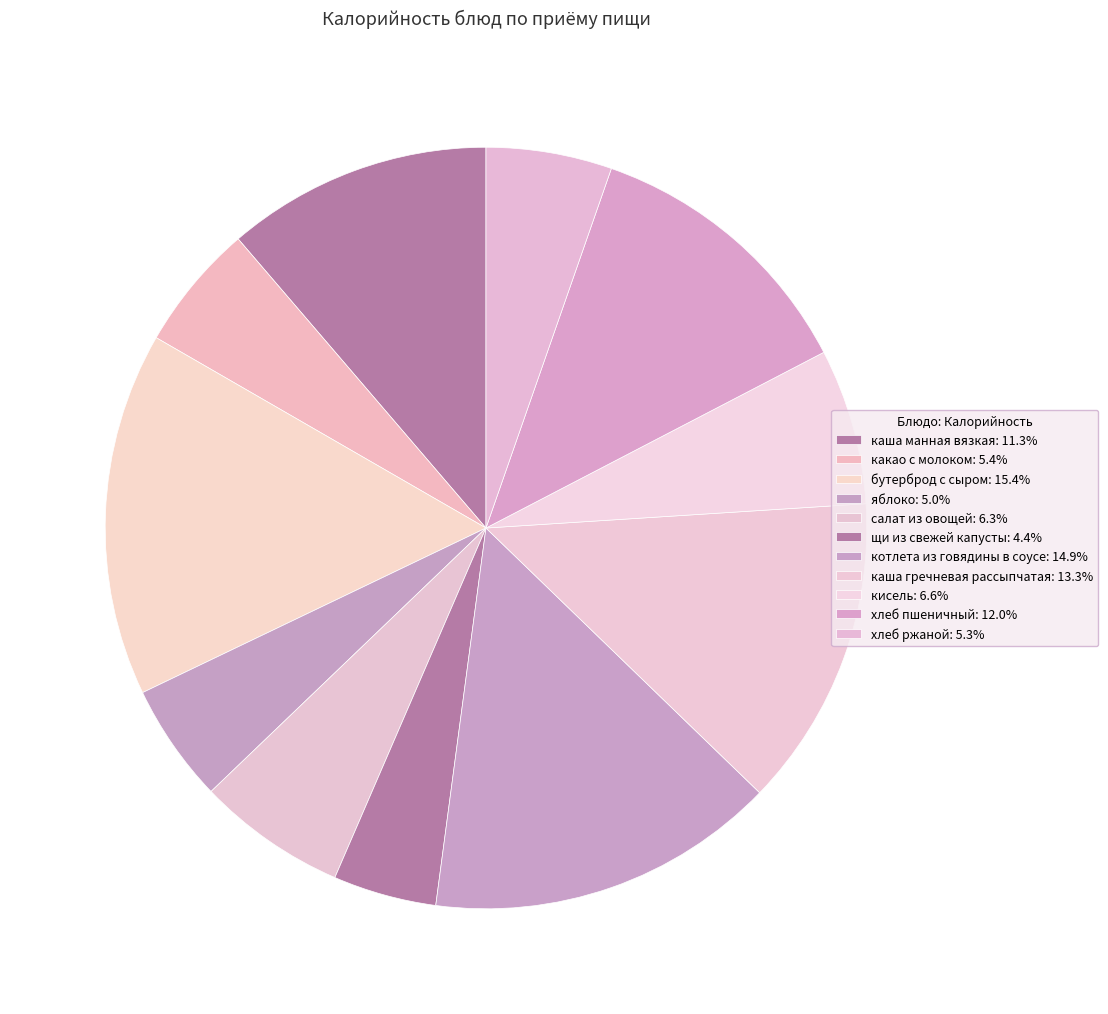

To the nearest percent, what portion does каша гречневая рассыпчатая represent?

13%